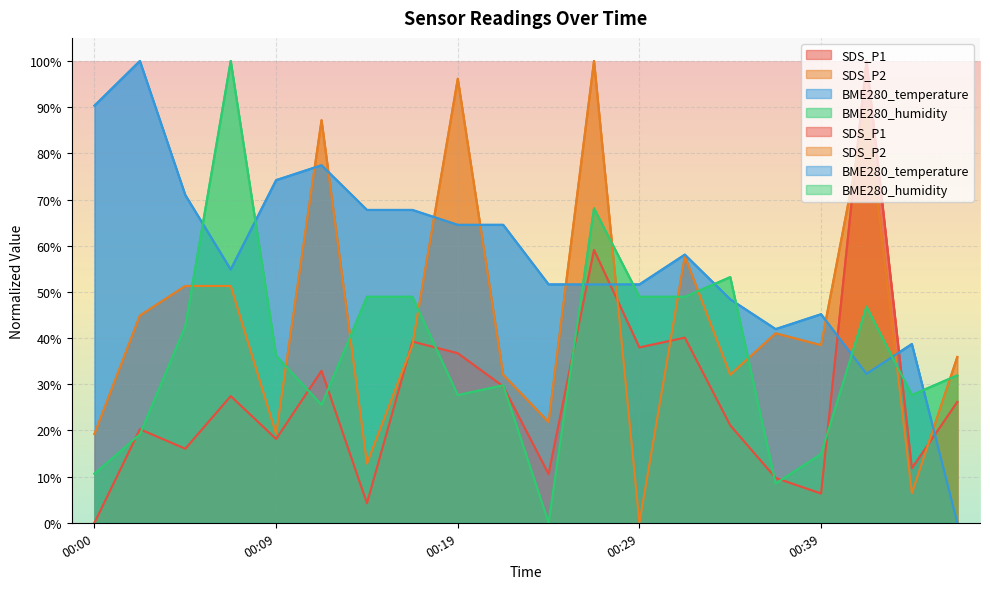

True or false: SDS_P2 has more than 0 interior local peaks.

True